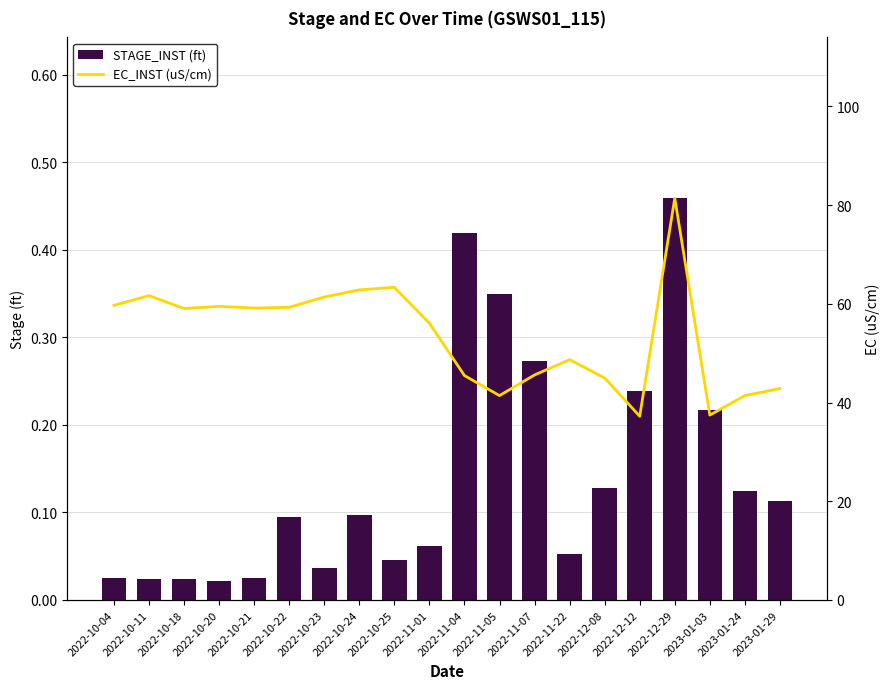

What is the difference between the highest and lowest values at 2023-01-03?

37.2